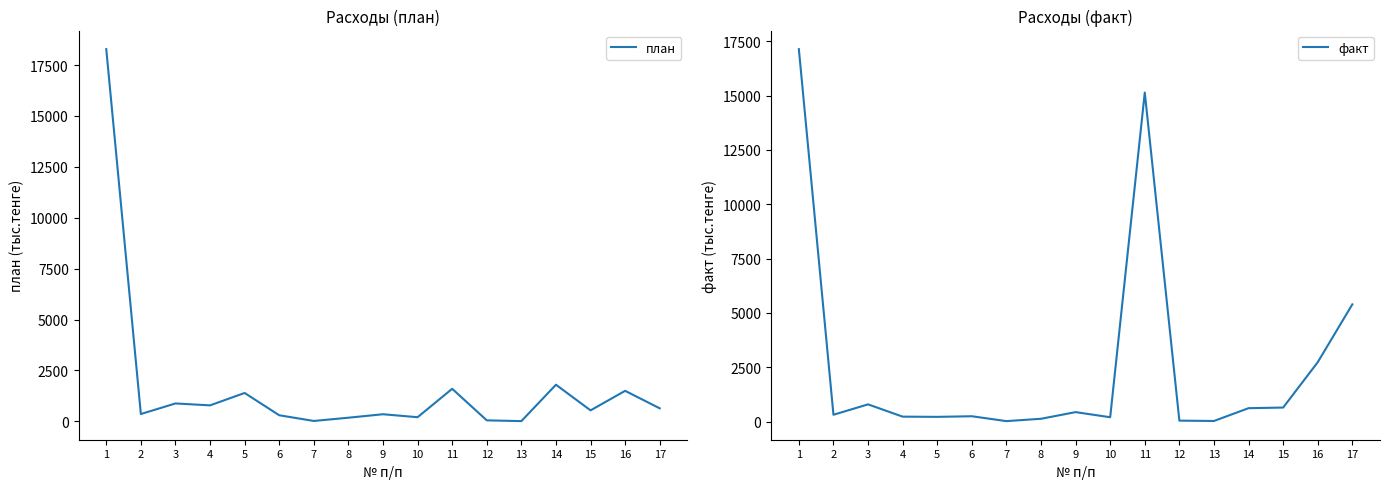

At which label does факт reach its peak?

1